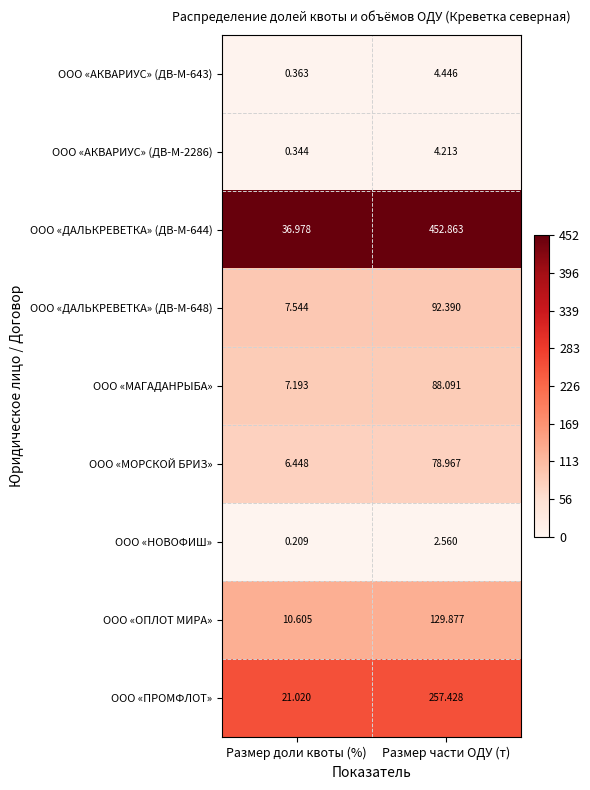

Is the value of ООО «ДАЛЬКРЕВЕТКА» (ДВ-М-648) at Размер доли квоты (%) greater than the value of ООО «АКВАРИУС» (ДВ-М-2286) at Размер части ОДУ (т)?

Yes